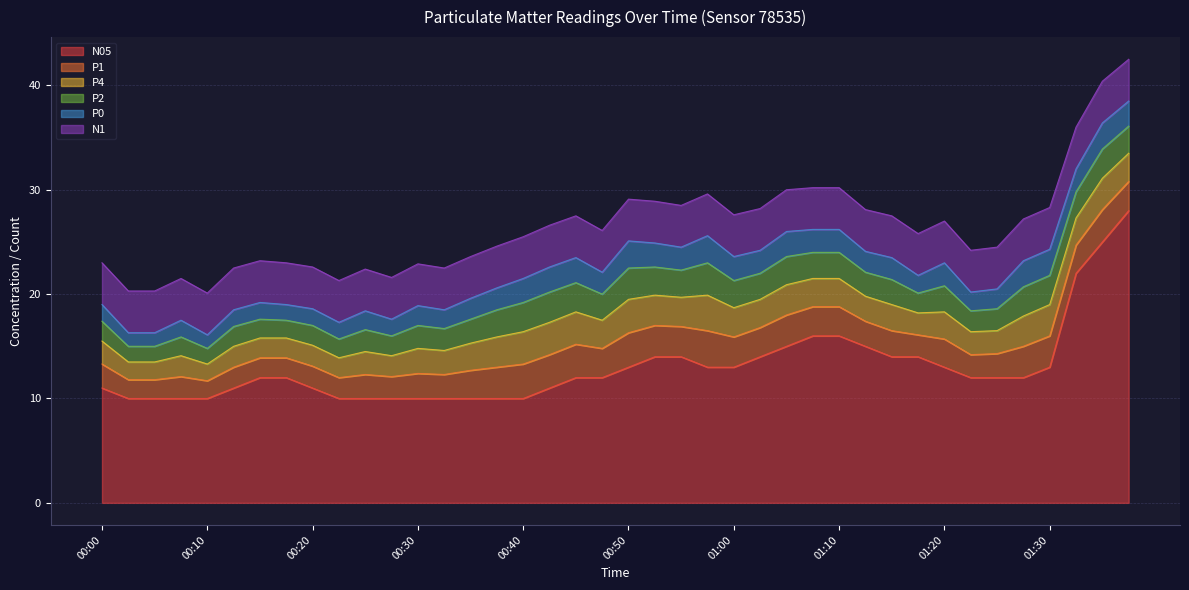

Is it true that N1 equals 4.0 at 00:10?

True